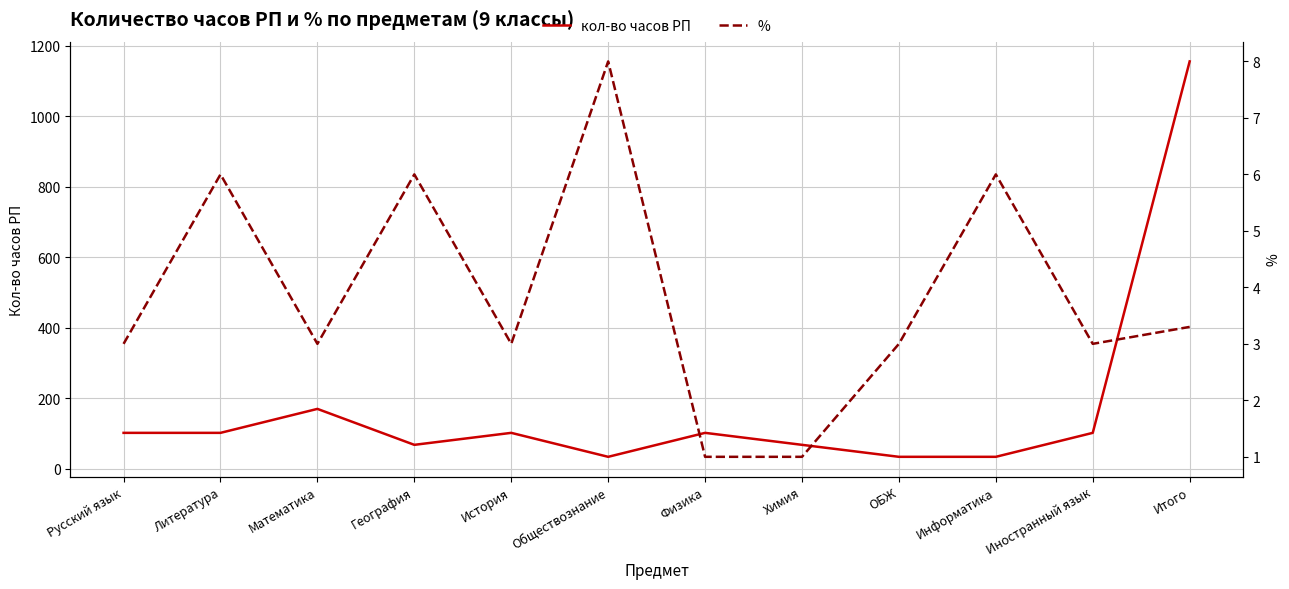

What is the difference between the maximum and minimum values in the кол-во часов РП series?

1122